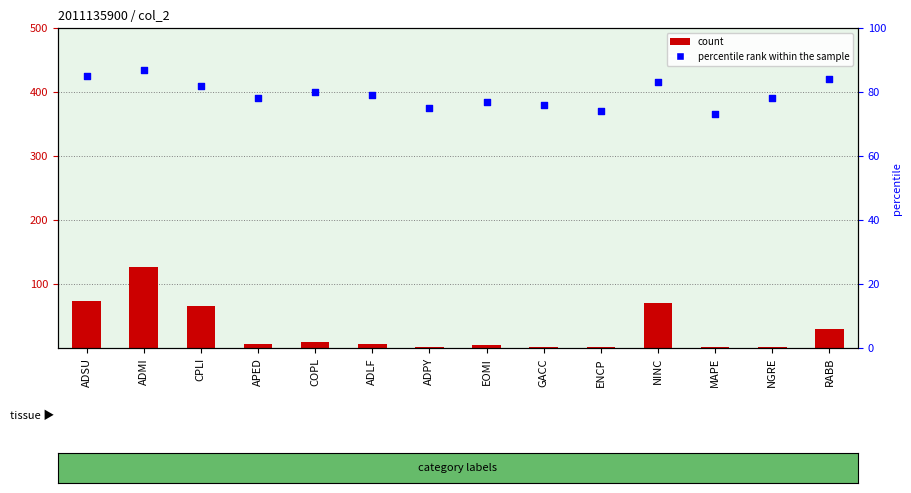

Which series contains the lowest Y value?

count